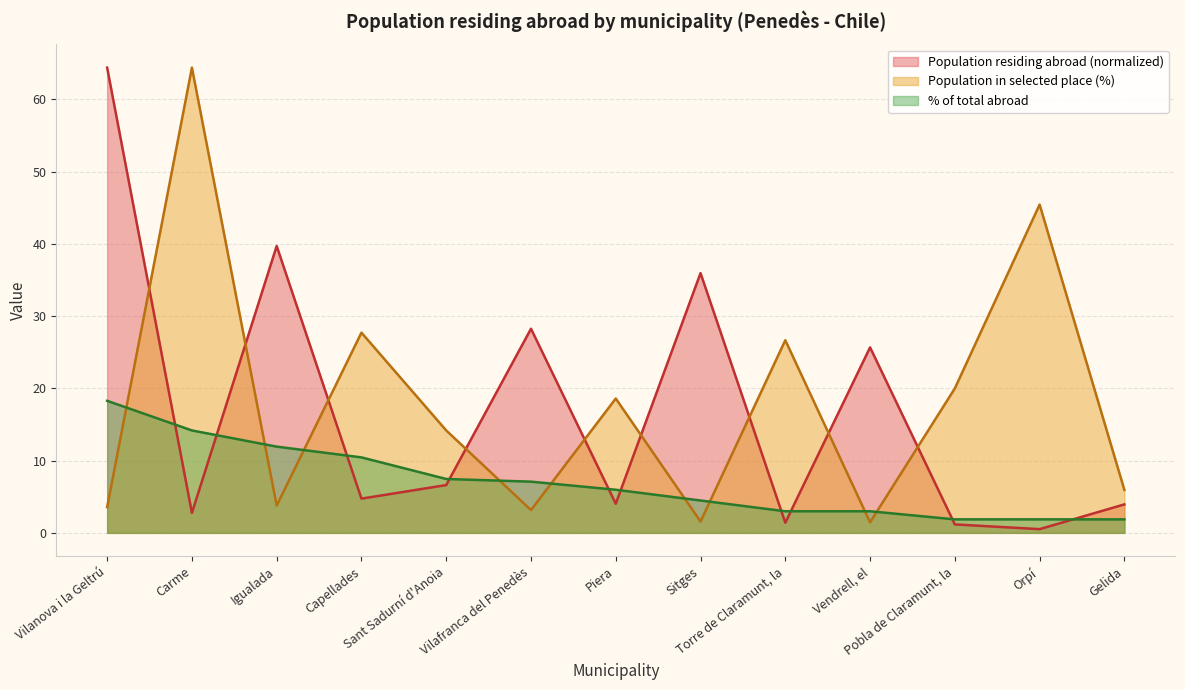

At which label is Population in selected place (%) closest to 32?

Capellades